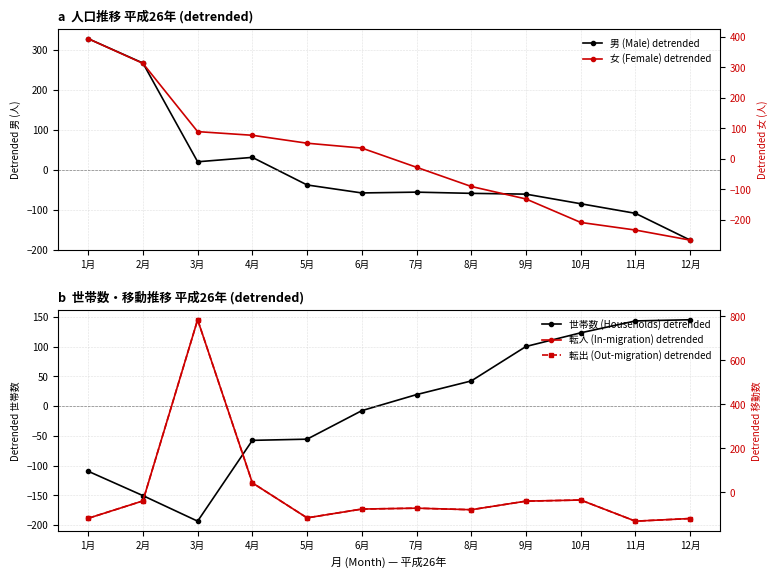

Between 7月 and 1月, which is larger?

1月